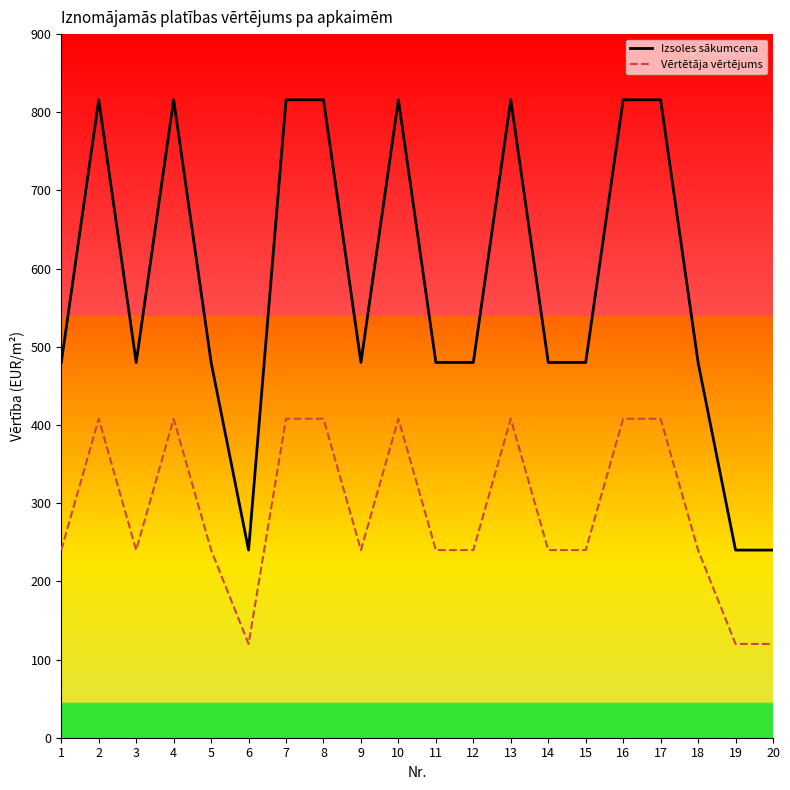

Count the number of data series in this chart.

2